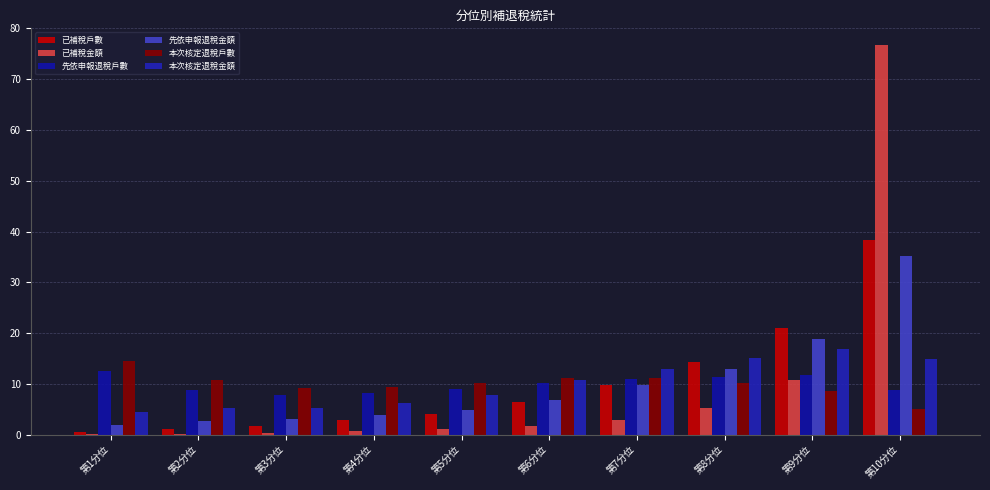

Which label corresponds to the smallest value in the chart?

第1分位